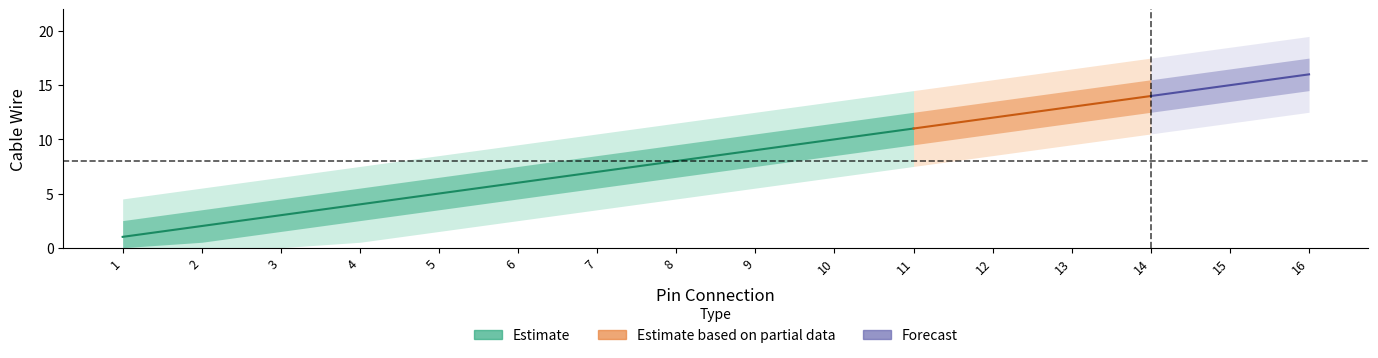

List the labels in order of value, smallest first.

1, 2, 3, 4, 5, 6, 7, 8, 9, 10, 11, 12, 13, 14, 15, 16